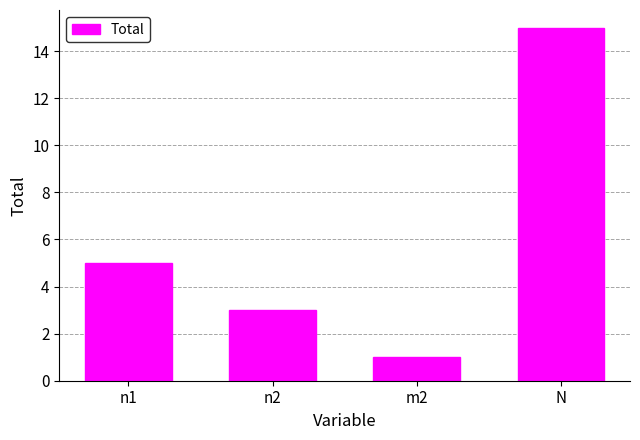

The chart shows a value of 0 at m2. True or false?

False